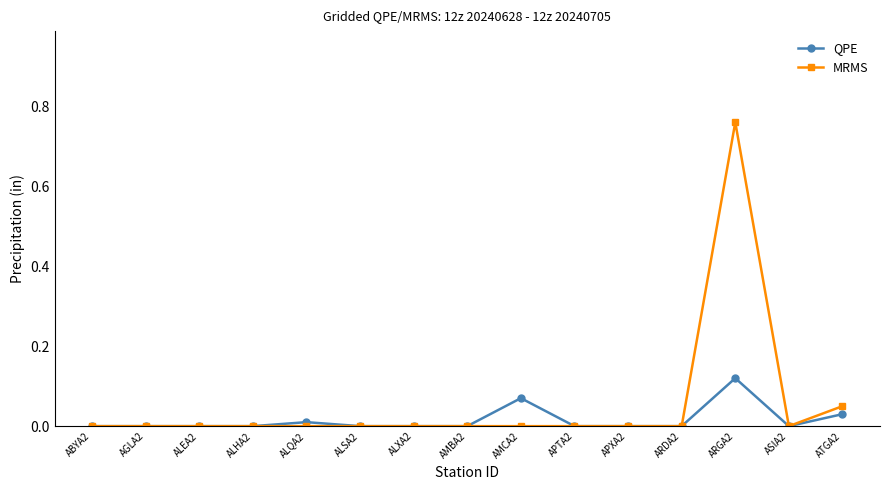

How many lines are shown in the chart?

2